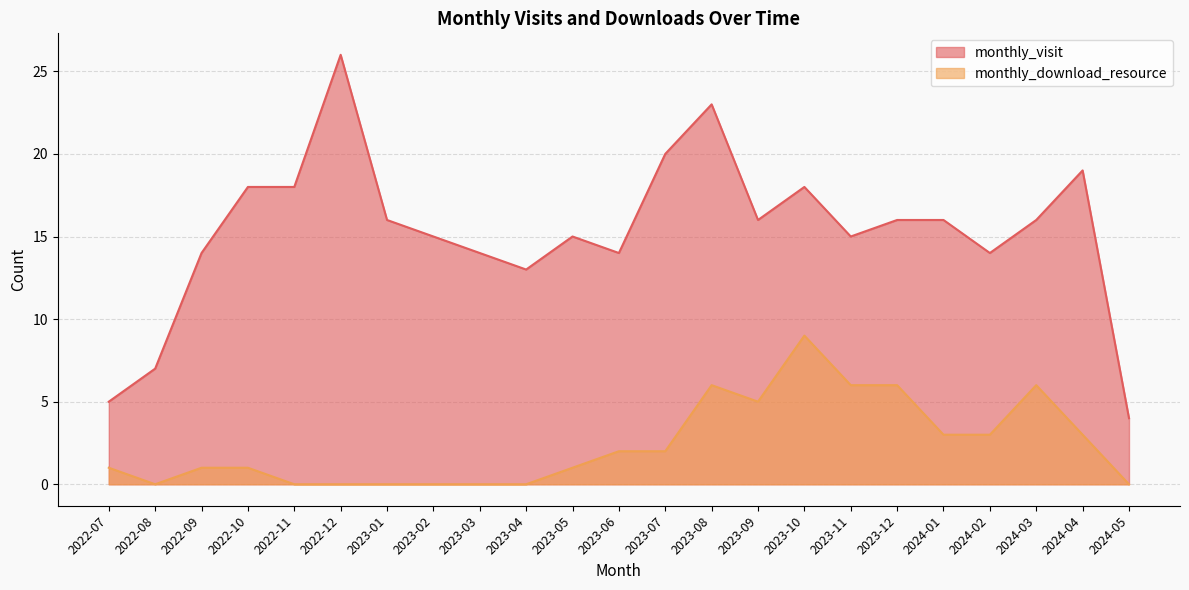

What is the average value of the monthly_visit series?

15